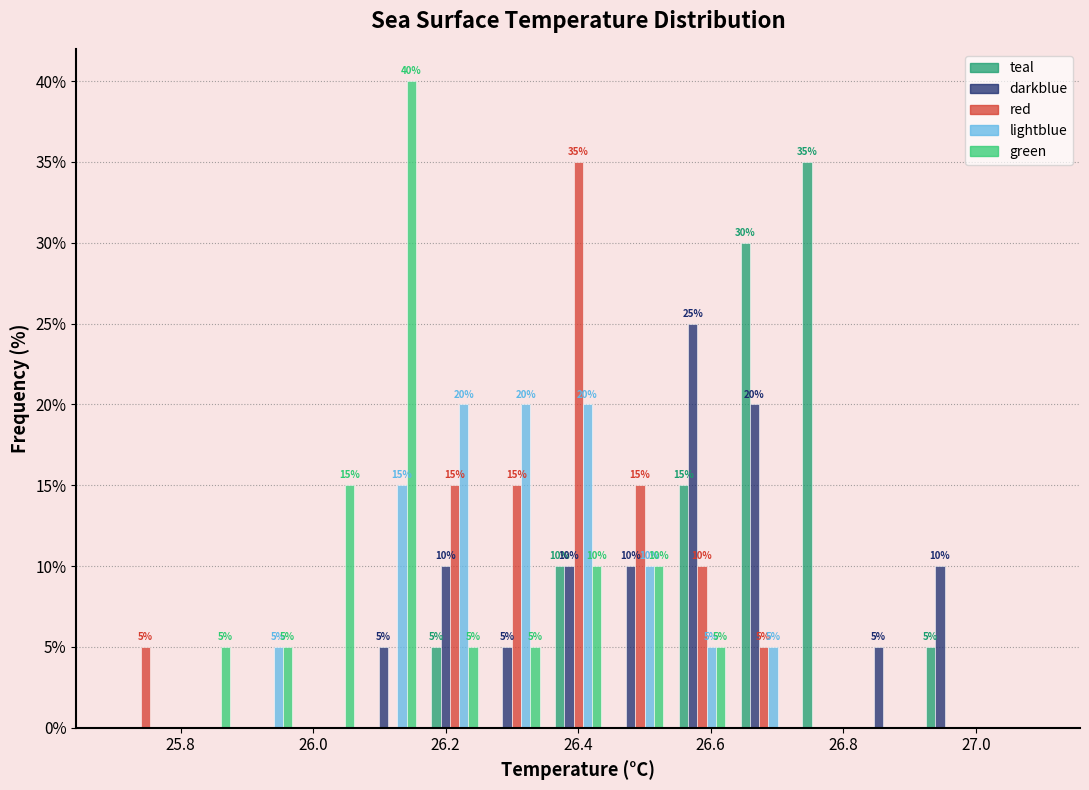

In the red series, which range on the x-axis has the tallest bar?

26.36 to 26.44